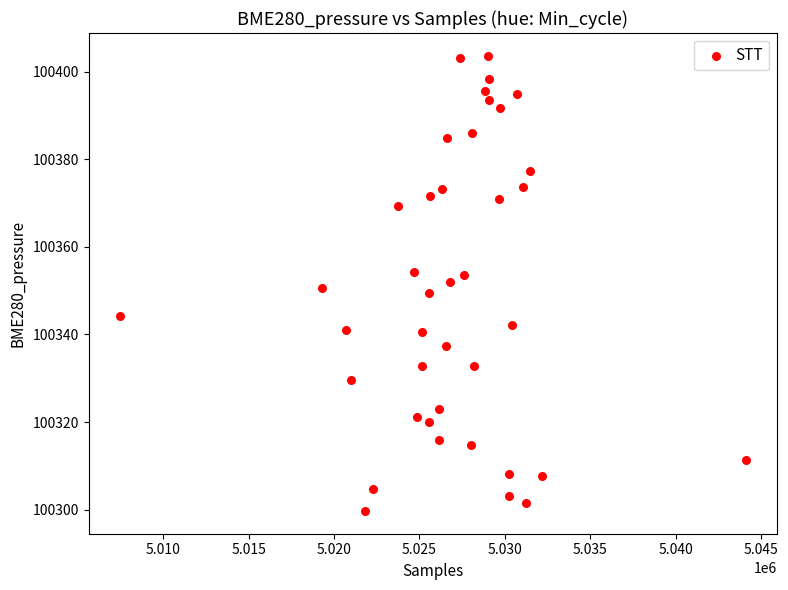

What is the range of Y values (max minus min)?

103.9